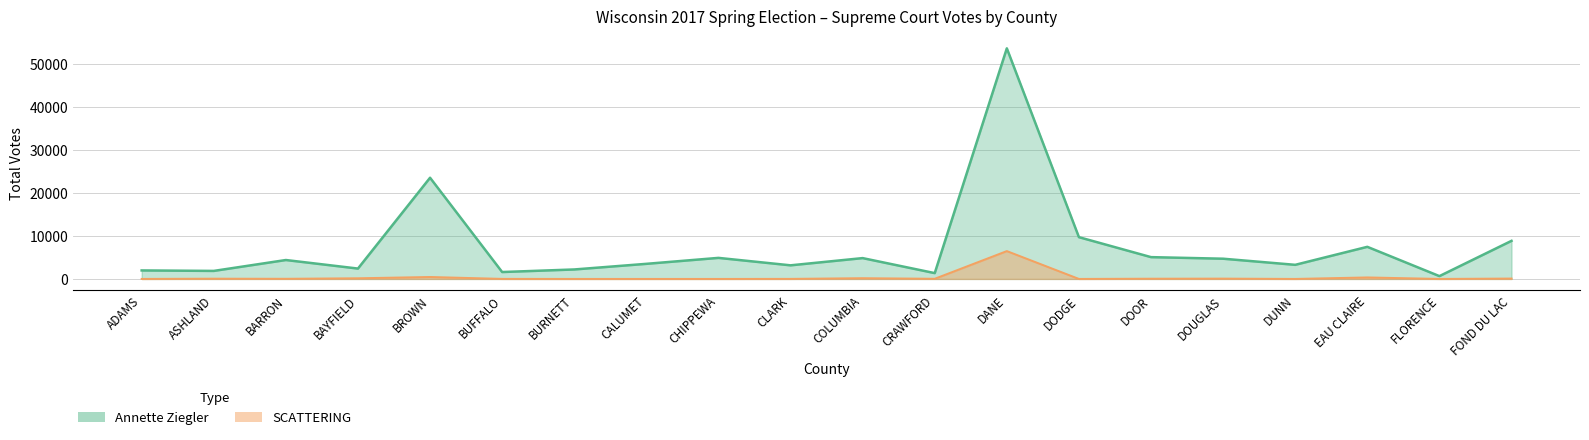

What are all the series names shown in the legend?

Annette Ziegler, SCATTERING